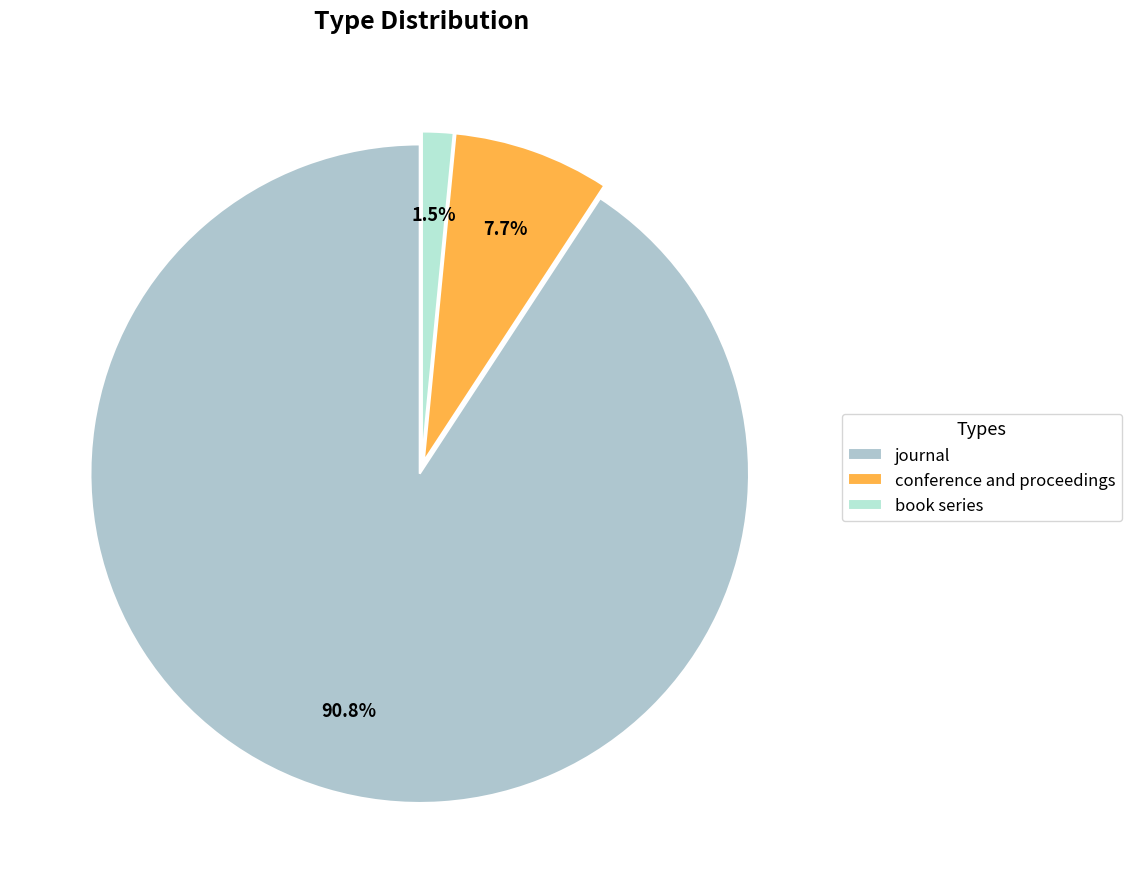

How many slices are in this pie chart?

3